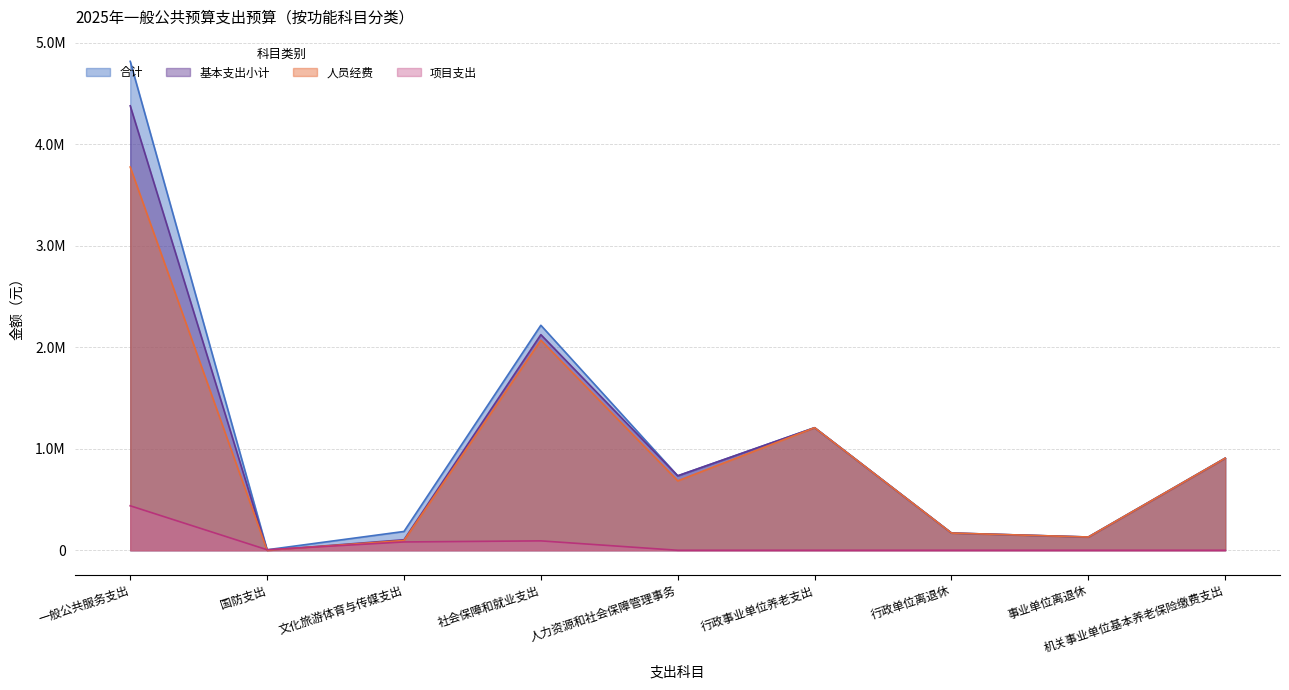

The 人员经费 series shows 1207940.9 at 行政事业单位养老支出. True or false?

True